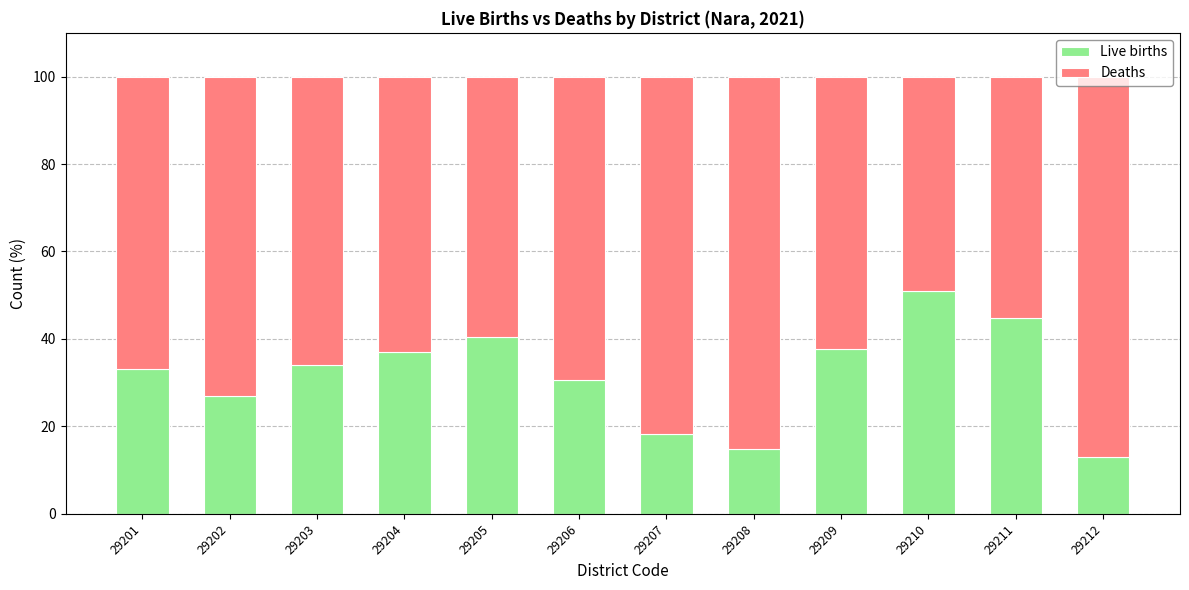

How many data points in Live births are above 34?

6